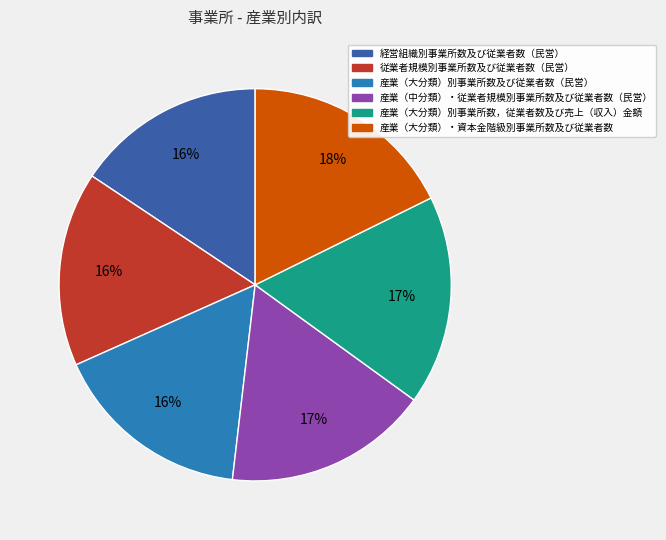

To the nearest percent, what is the difference between the largest and smallest slice percentages?

2%